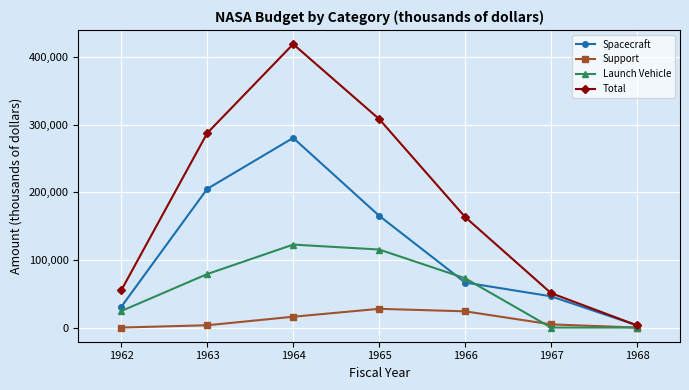

List the series in order of their overall mean, highest first.

Total, Spacecraft, Launch Vehicle, Support